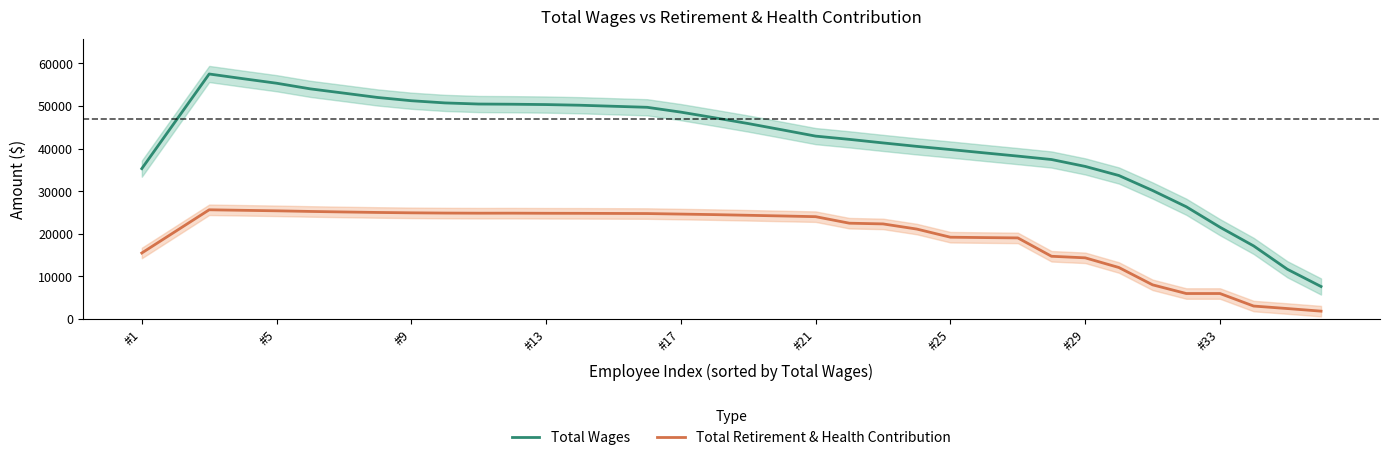

True or false: Total Retirement & Health Contribution and Total Wages intersect in this chart.

False